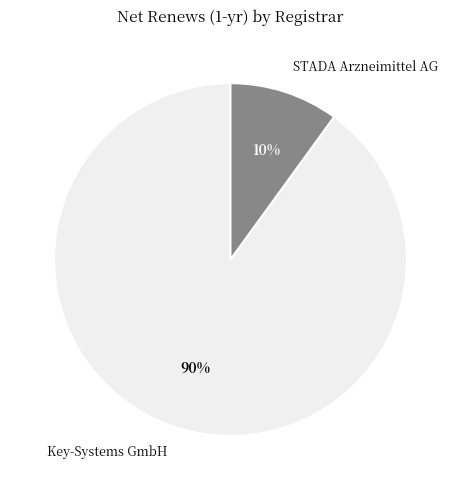

To the nearest percent, what is the average slice percentage?

50%